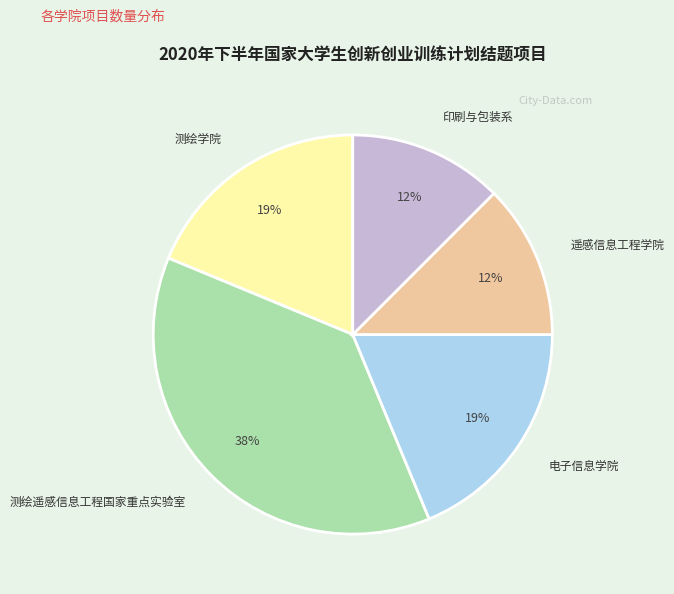

Combined, do 测绘学院 and 电子信息学院 account for over 50%?

No